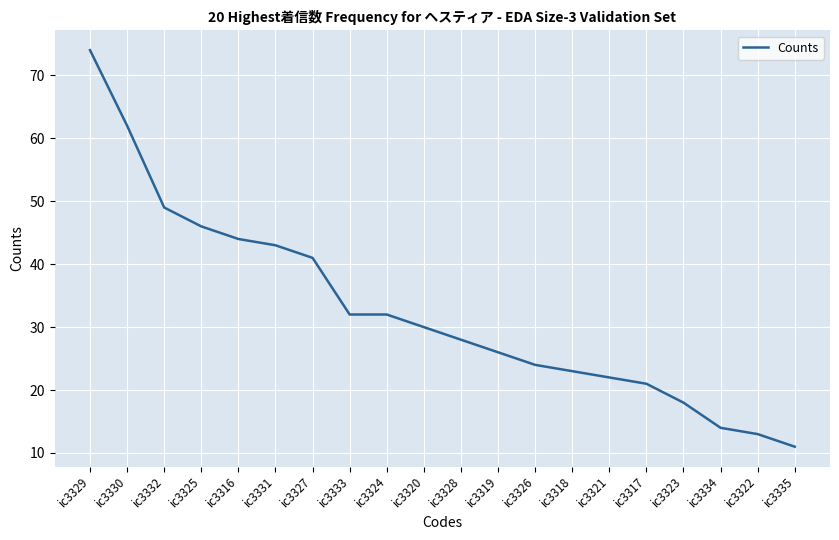

What is the change in value from ic3331 to ic3333?

-11